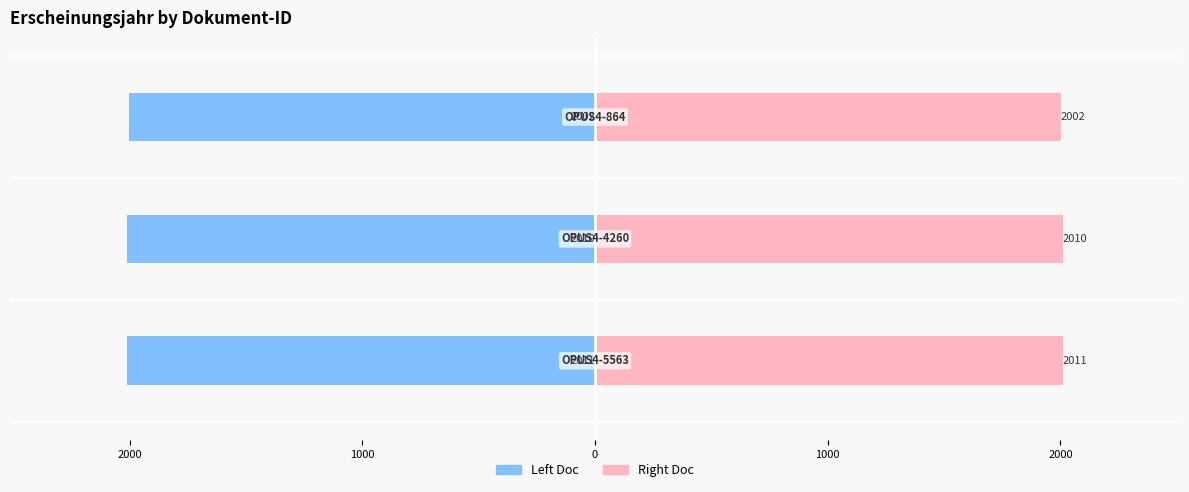

Between 2000 and 1000, which series saw the biggest shift?

Left Doc